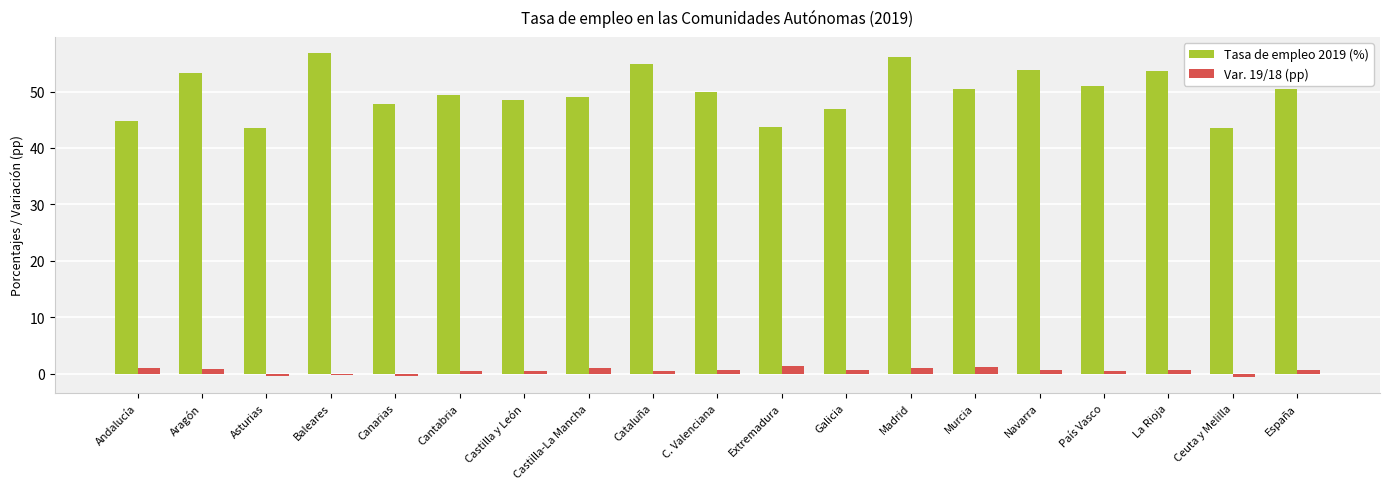

Rank the series by their maximum value, from lowest to highest.

Var. 19/18 (pp), Tasa de empleo 2019 (%)